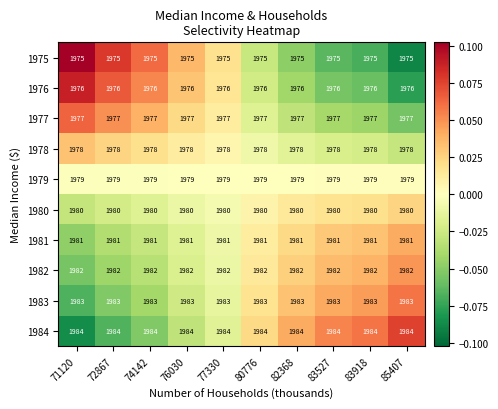

Is the value of 1984 at 77330 greater than the value of 1975 at 76030?

Yes